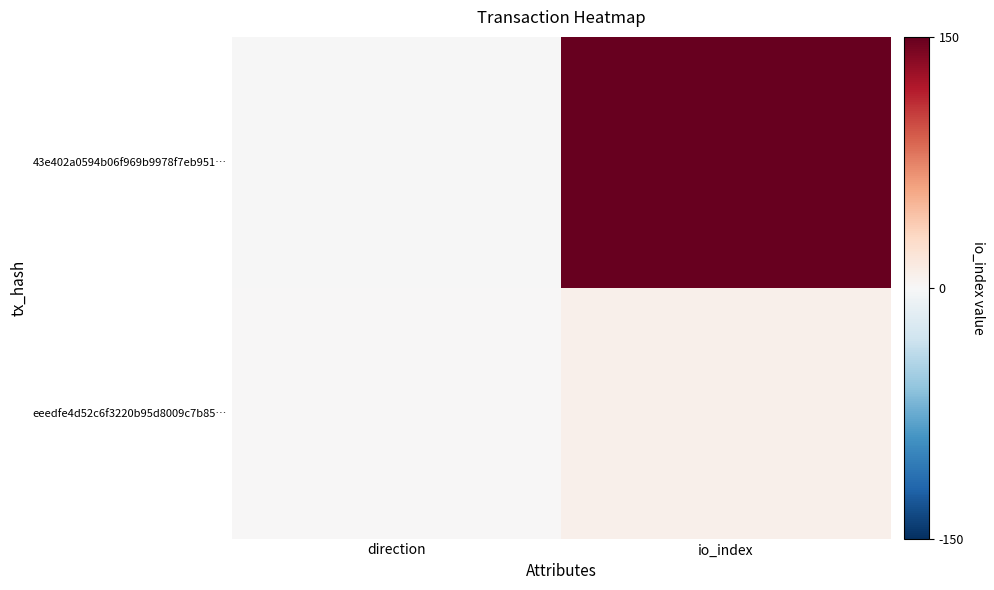

At which category is the sum across all series the highest?

io_index